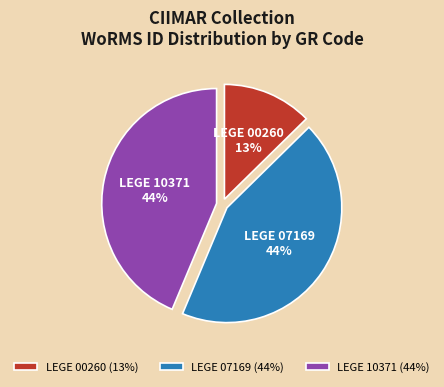

What is the ratio of the value at LEGE 07169 to the value at LEGE 10371?

1.0